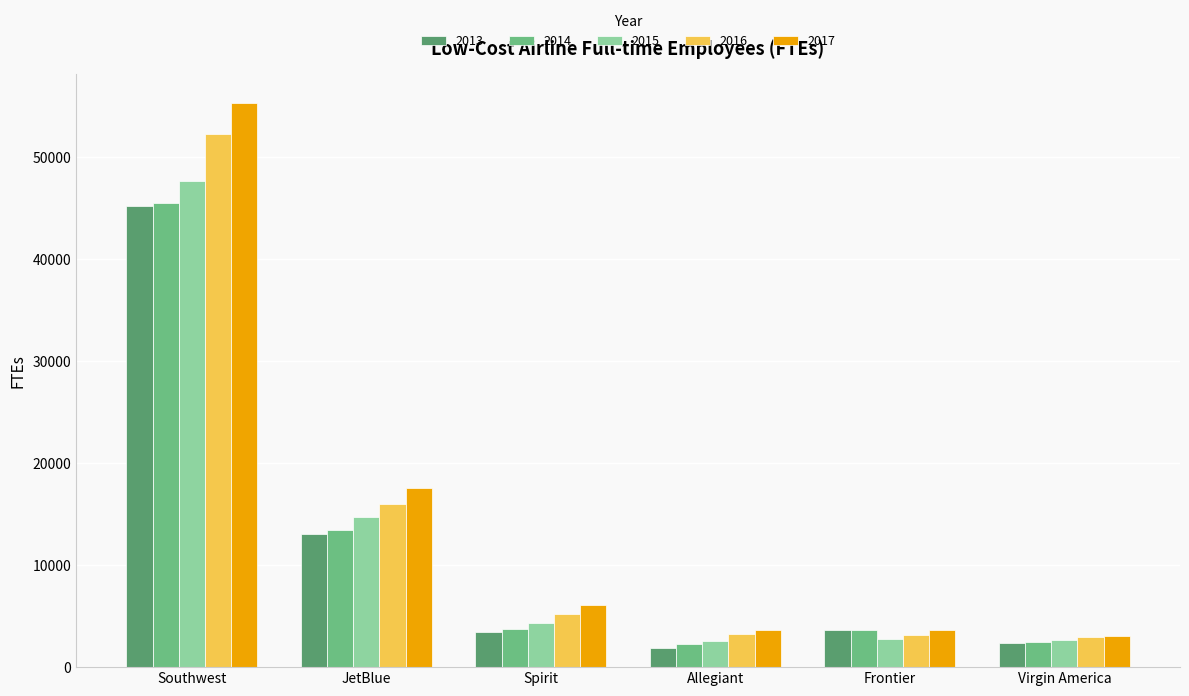

Read the 2013 value at Southwest.

45216